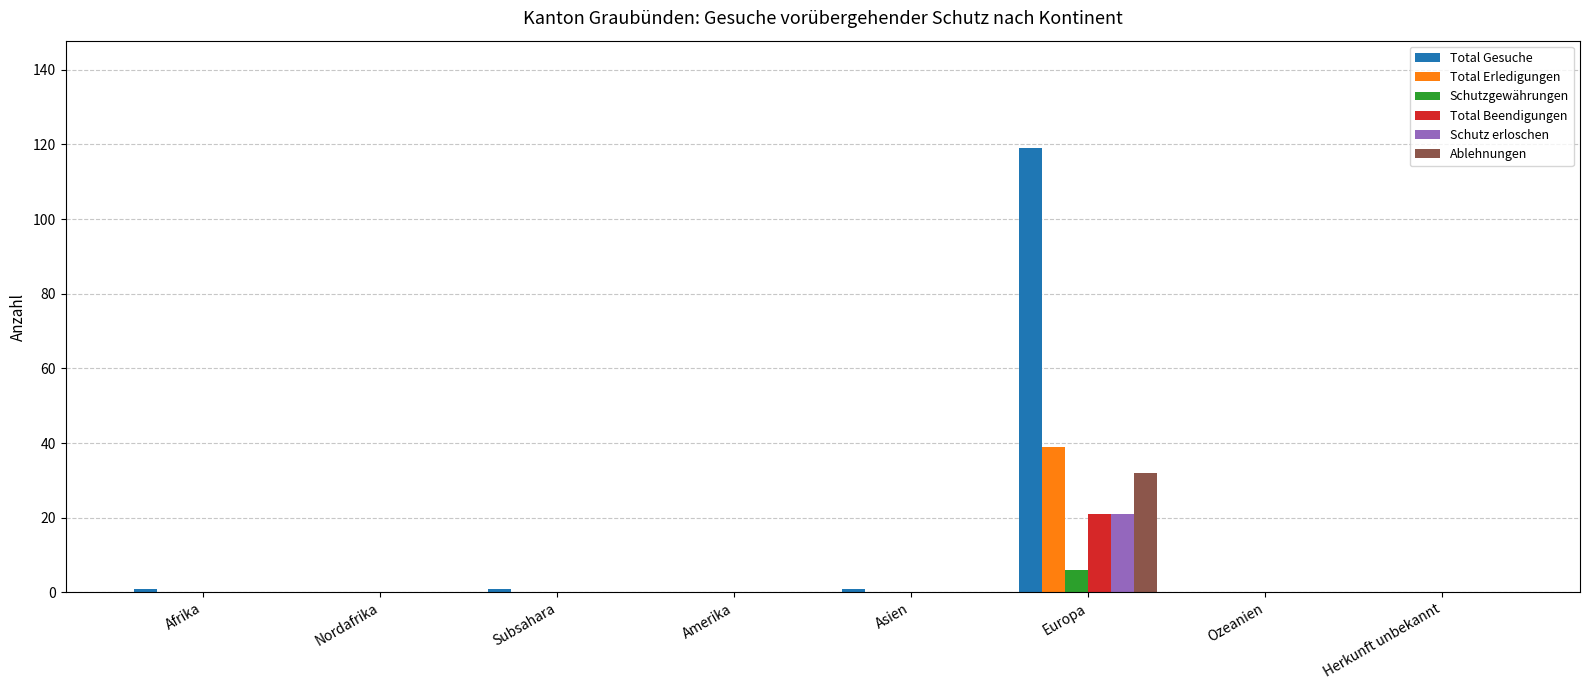

Is the value of Total Gesuche at Afrika greater than the value of Schutzgewährungen at Europa?

No